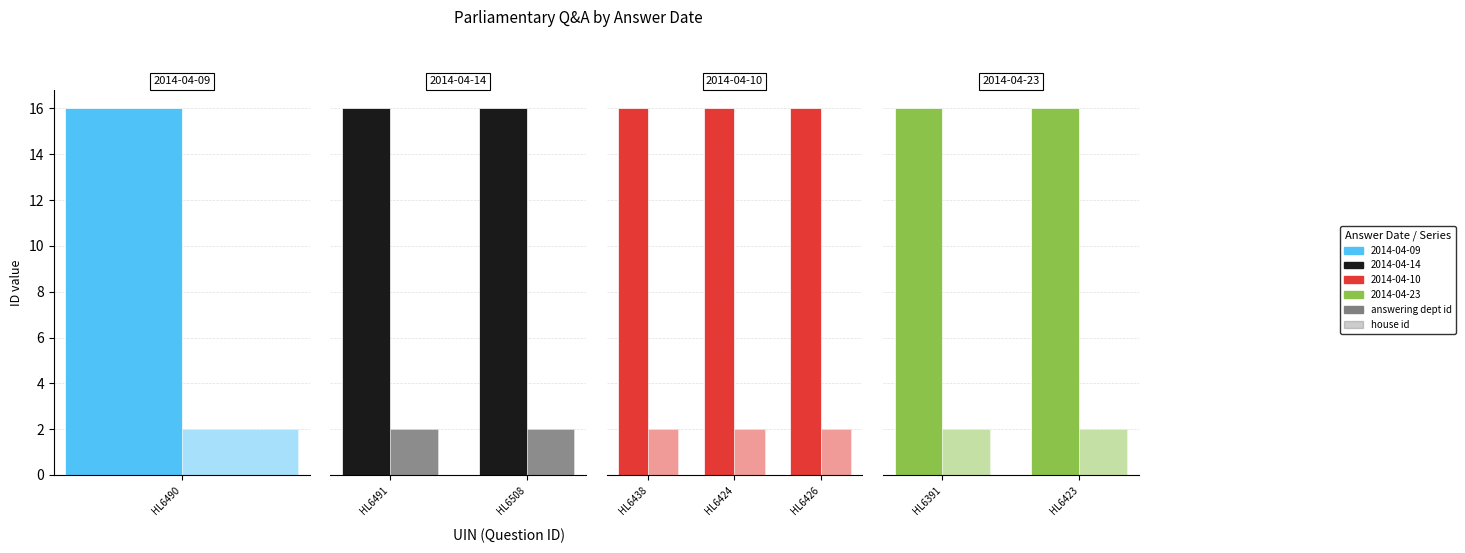

What is the approximate value of house id at HL6391?

2